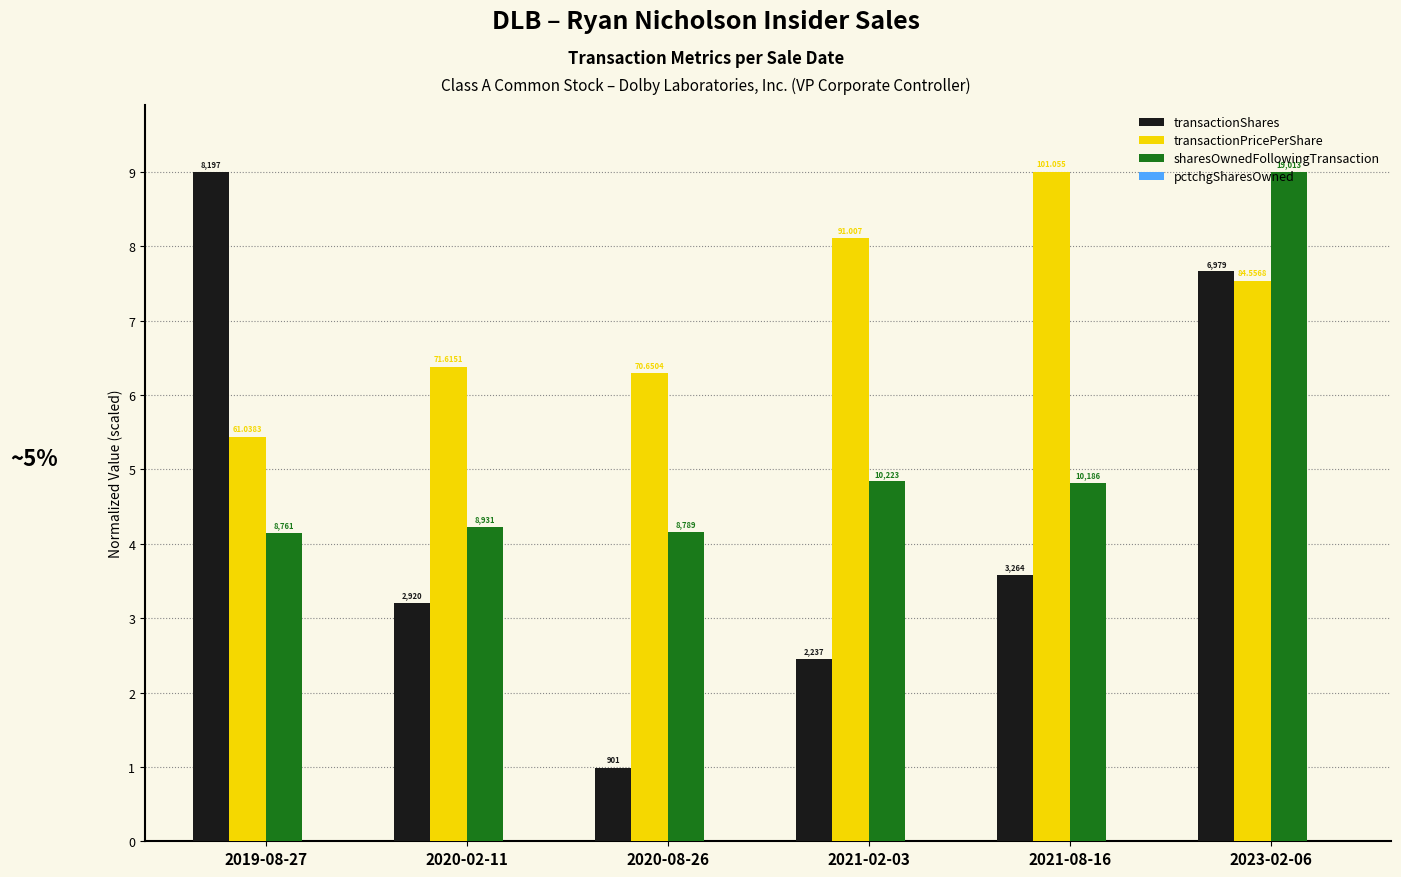

Which category has the lowest value in the sharesOwnedFollowingTransaction series?

2019-08-27